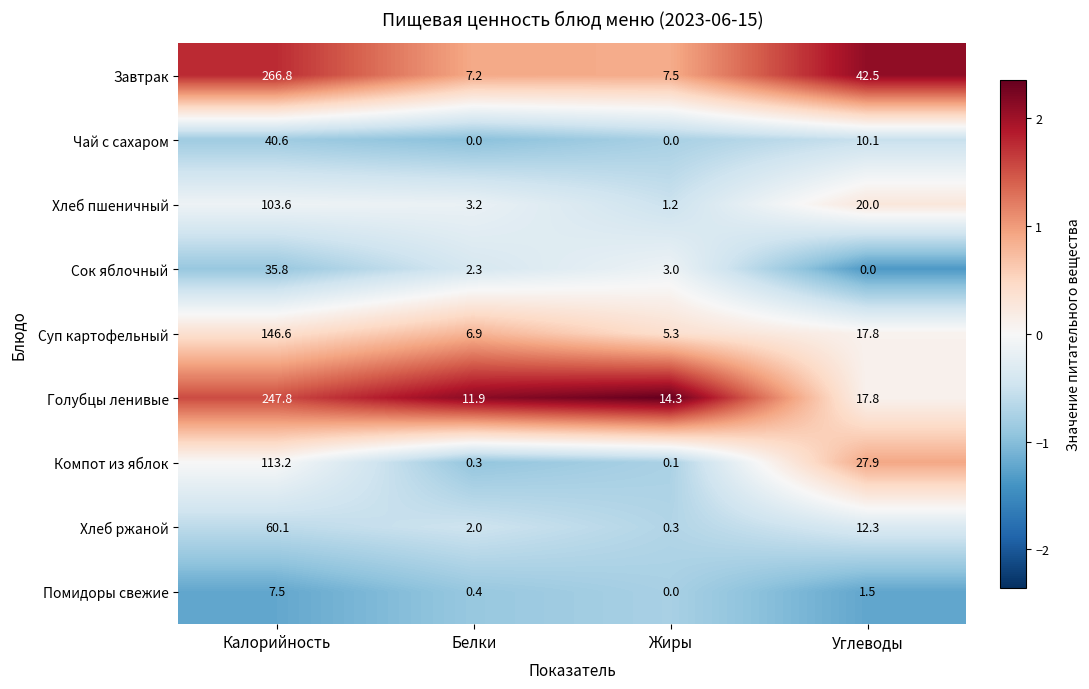

Where is Хлеб ржаной nearest to the value 30?

Углеводы